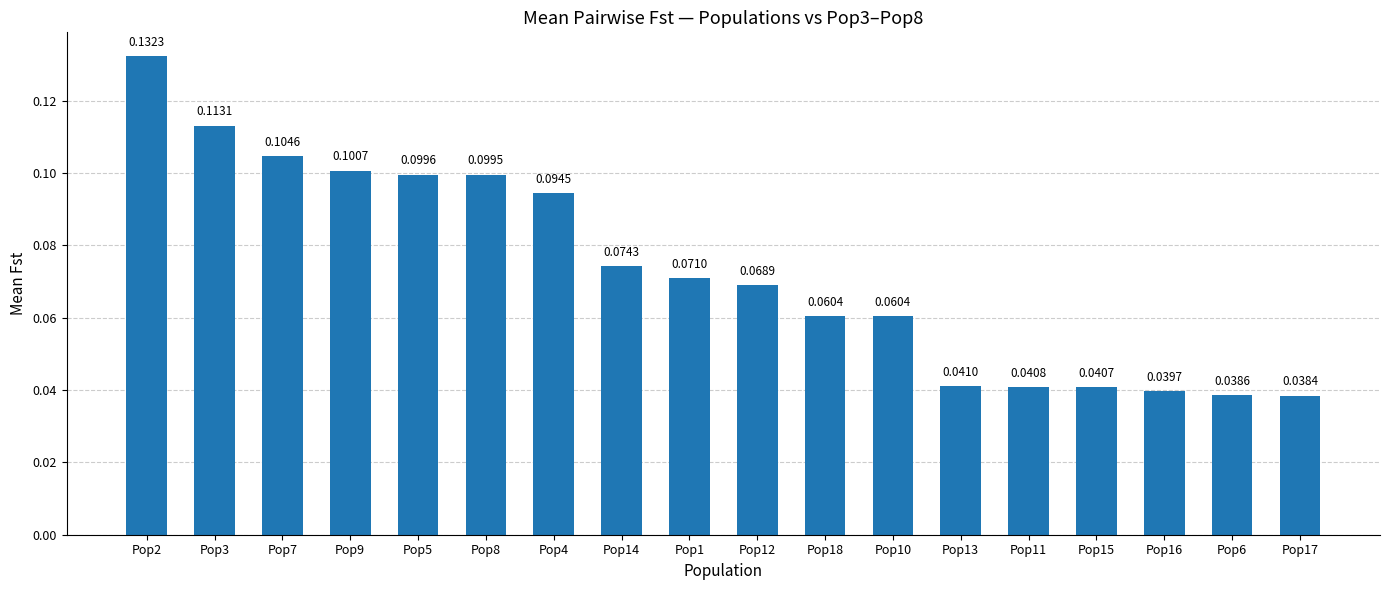

Count the values in the range 0 to 1.

18